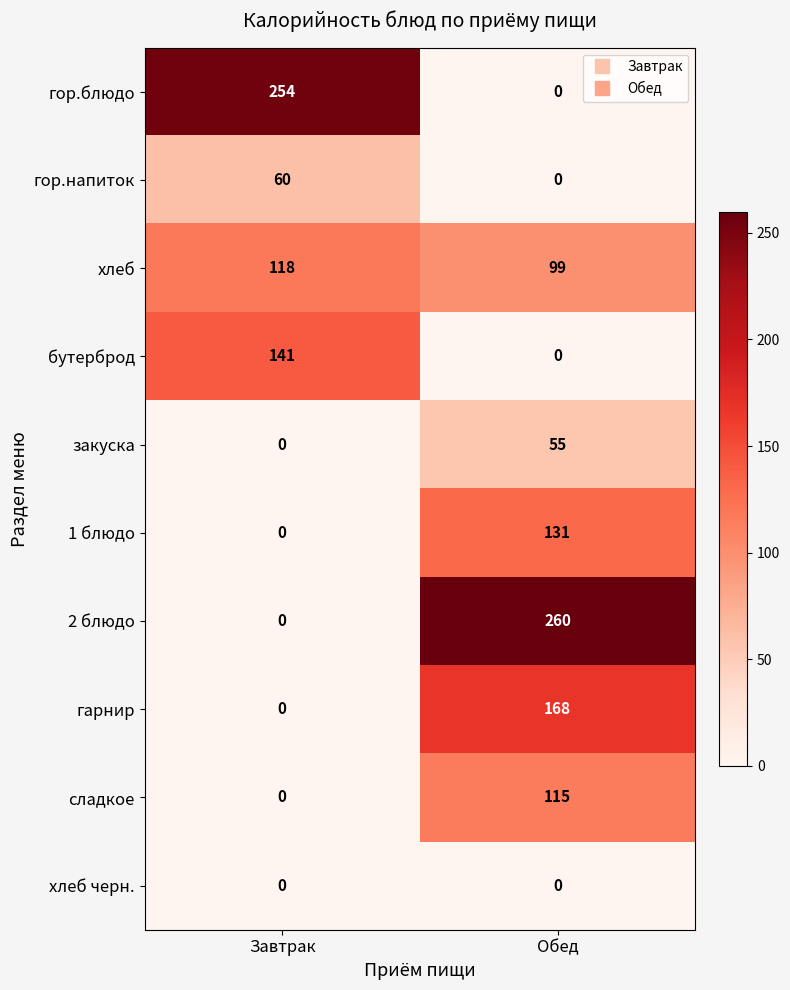

At which label is бутерброд closest to 70?

Обед